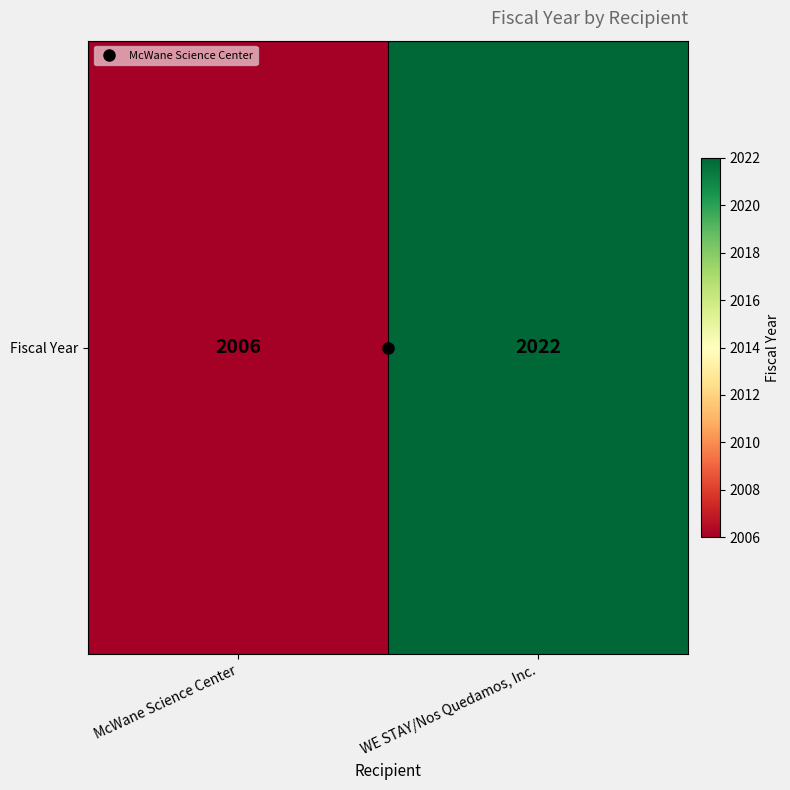

Is it true that the value at McWane Science Center is 984?

False